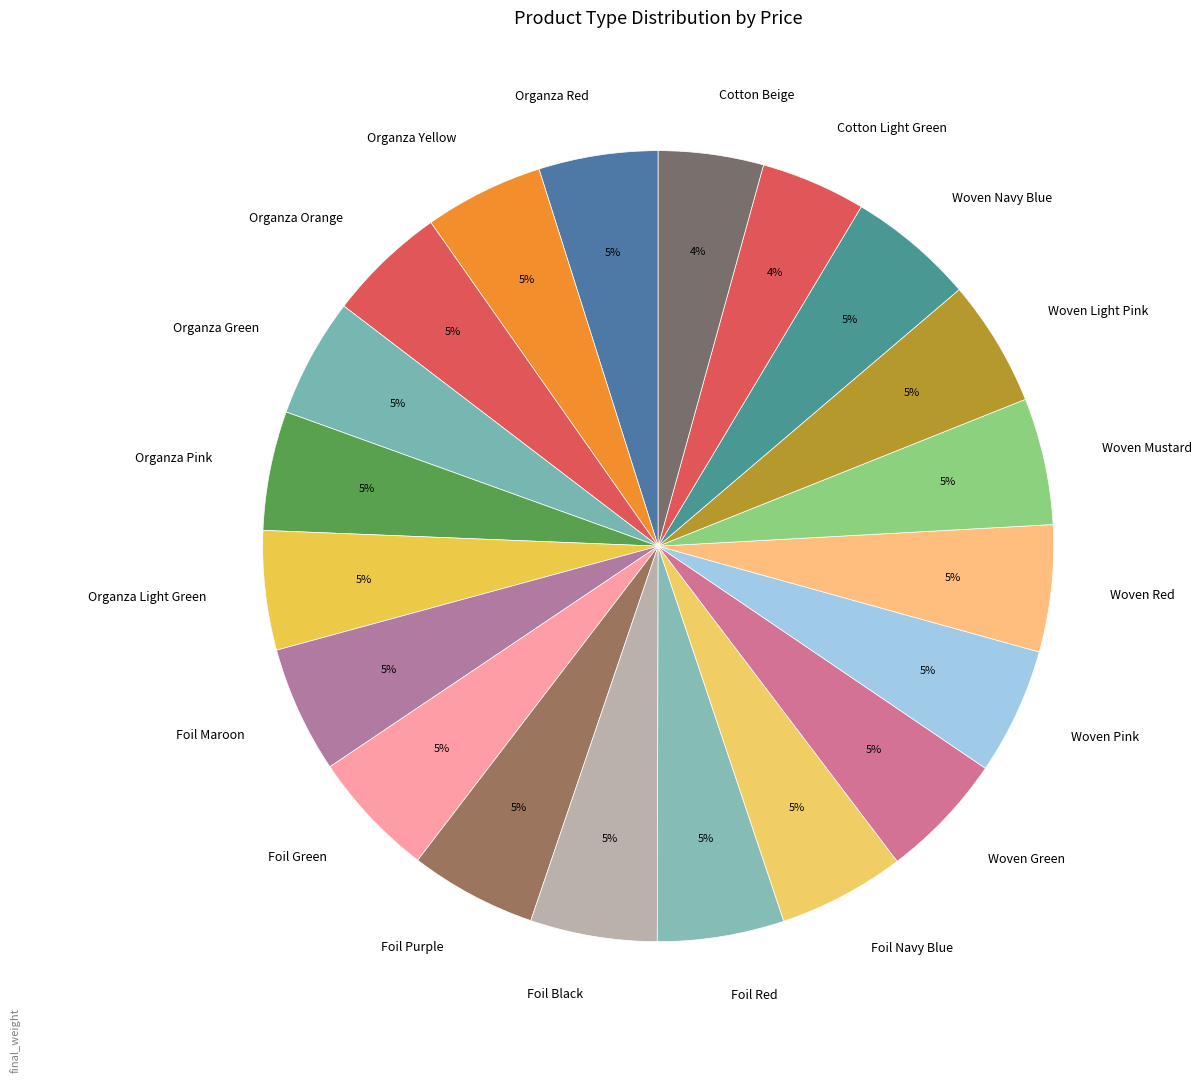

Does any single category account for the majority?

No